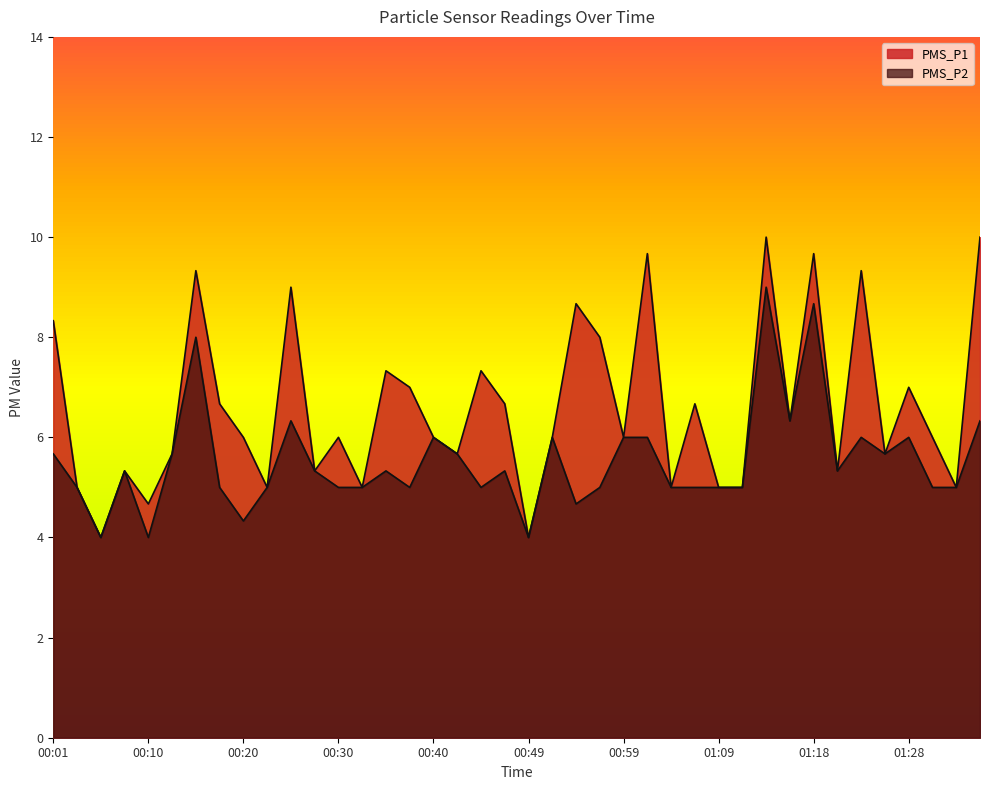

True or false: PMS_P1 and PMS_P2 cross at least once.

False